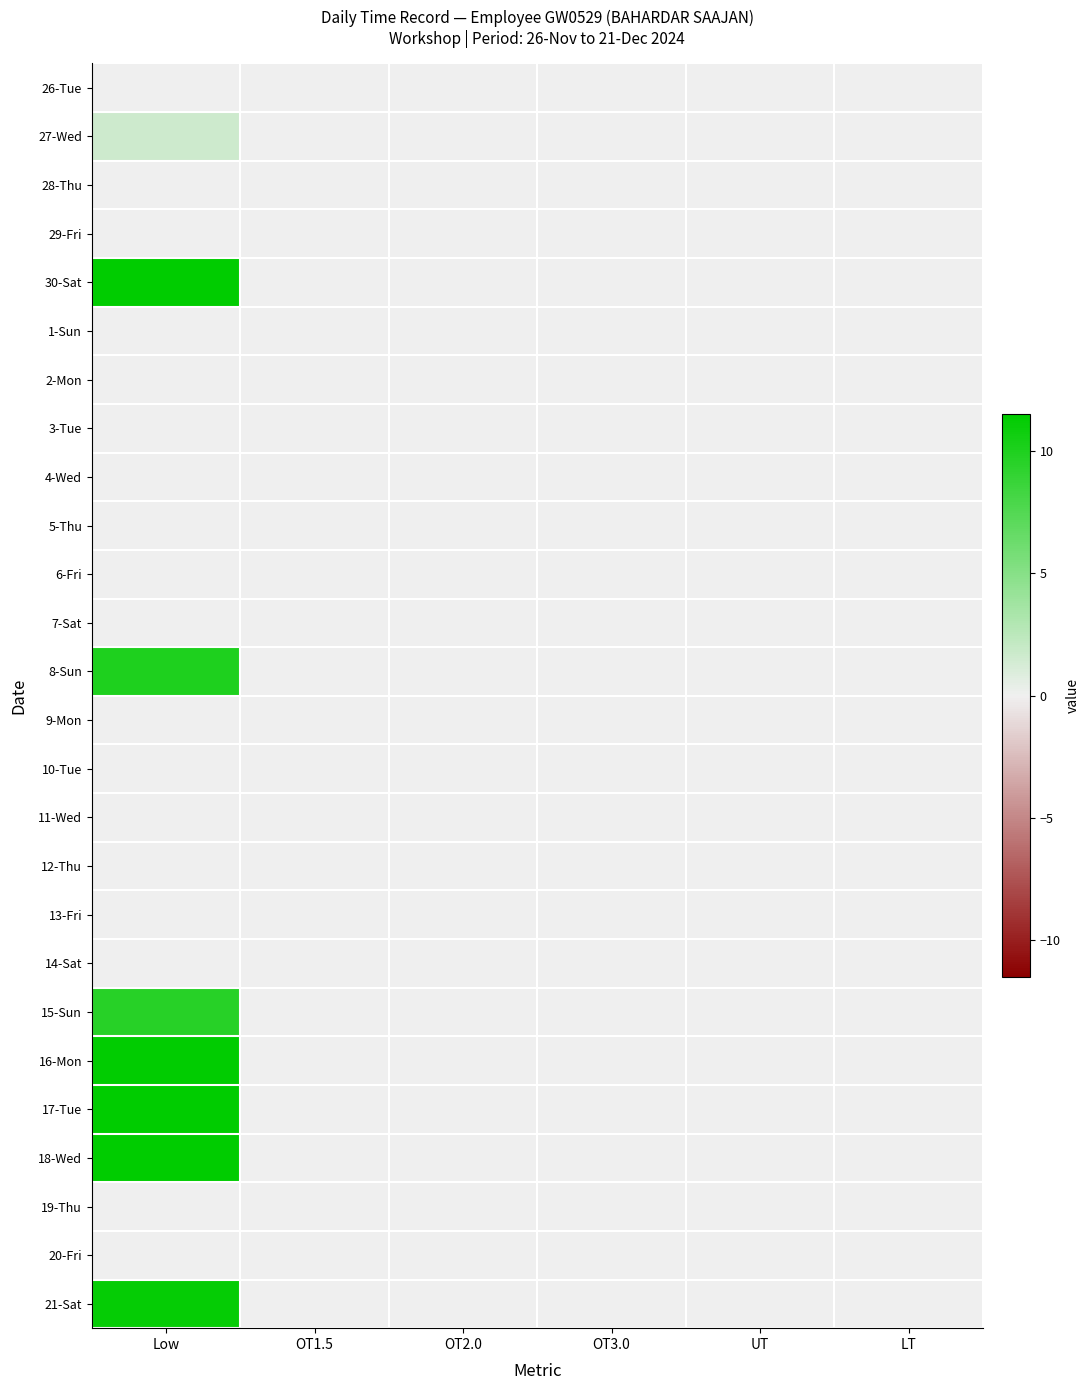

Reading left to right, extract all data points from this chart.

26-Tue: Low=0.0	OT1.5=0.0	OT2.0=0.0	OT3.0=0.0	UT=0.0	LT=0.0
27-Wed: Low=1.7	OT1.5=0.0	OT2.0=0.0	OT3.0=0.0	UT=0.0	LT=0.0
28-Thu: Low=0.0	OT1.5=0.0	OT2.0=0.0	OT3.0=0.0	UT=0.0	LT=0.0
29-Fri: Low=0.0	OT1.5=0.0	OT2.0=0.0	OT3.0=0.0	UT=0.0	LT=0.0
30-Sat: Low=11.5	OT1.5=0.0	OT2.0=0.0	OT3.0=0.0	UT=0.0	LT=0.0
1-Sun: Low=0.0	OT1.5=0.0	OT2.0=0.0	OT3.0=0.0	UT=0.0	LT=0.0
2-Mon: Low=0.0	OT1.5=0.0	OT2.0=0.0	OT3.0=0.0	UT=0.0	LT=0.0
3-Tue: Low=0.0	OT1.5=0.0	OT2.0=0.0	OT3.0=0.0	UT=0.0	LT=0.0
4-Wed: Low=0.0	OT1.5=0.0	OT2.0=0.0	OT3.0=0.0	UT=0.0	LT=0.0
5-Thu: Low=0.0	OT1.5=0.0	OT2.0=0.0	OT3.0=0.0	UT=0.0	LT=0.0
6-Fri: Low=0.0	OT1.5=0.0	OT2.0=0.0	OT3.0=0.0	UT=0.0	LT=0.0
7-Sat: Low=0.0	OT1.5=0.0	OT2.0=0.0	OT3.0=0.0	UT=0.0	LT=0.0
8-Sun: Low=10.0	OT1.5=0.0	OT2.0=0.0	OT3.0=0.0	UT=0.0	LT=0.0
9-Mon: Low=0.0	OT1.5=0.0	OT2.0=0.0	OT3.0=0.0	UT=0.0	LT=0.0
10-Tue: Low=0.0	OT1.5=0.0	OT2.0=0.0	OT3.0=0.0	UT=0.0	LT=0.0
11-Wed: Low=0.0	OT1.5=0.0	OT2.0=0.0	OT3.0=0.0	UT=0.0	LT=0.0
12-Thu: Low=0.0	OT1.5=0.0	OT2.0=0.0	OT3.0=0.0	UT=0.0	LT=0.0
13-Fri: Low=0.0	OT1.5=0.0	OT2.0=0.0	OT3.0=0.0	UT=0.0	LT=0.0
14-Sat: Low=0.0	OT1.5=0.0	OT2.0=0.0	OT3.0=0.0	UT=0.0	LT=0.0
15-Sun: Low=9.6	OT1.5=0.0	OT2.0=0.0	OT3.0=0.0	UT=0.0	LT=0.0
16-Mon: Low=11.3	OT1.5=0.0	OT2.0=0.0	OT3.0=0.0	UT=0.0	LT=0.0
17-Tue: Low=11.4	OT1.5=0.0	OT2.0=0.0	OT3.0=0.0	UT=0.0	LT=0.0
18-Wed: Low=11.5	OT1.5=0.0	OT2.0=0.0	OT3.0=0.0	UT=0.0	LT=0.0
19-Thu: Low=0.0	OT1.5=0.0	OT2.0=0.0	OT3.0=0.0	UT=0.0	LT=0.0
20-Fri: Low=0.0	OT1.5=0.0	OT2.0=0.0	OT3.0=0.0	UT=0.0	LT=0.0
21-Sat: Low=11.2	OT1.5=0.0	OT2.0=0.0	OT3.0=0.0	UT=0.0	LT=0.0